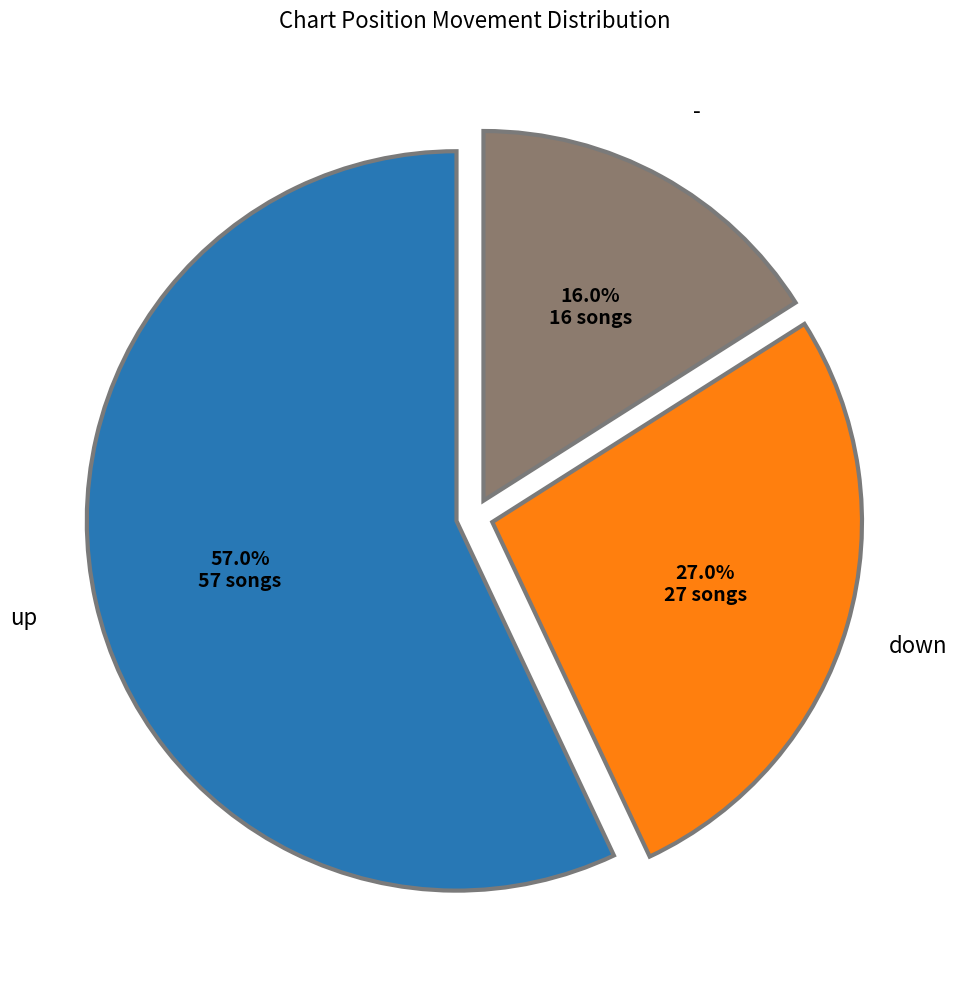

Which slice is the largest?

up